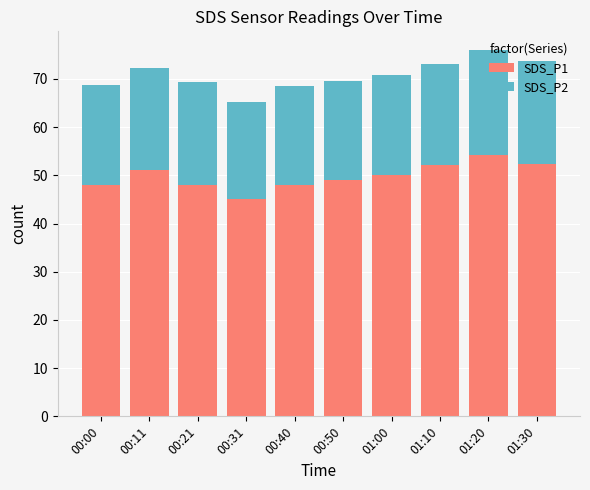

Are the bars horizontal?

No